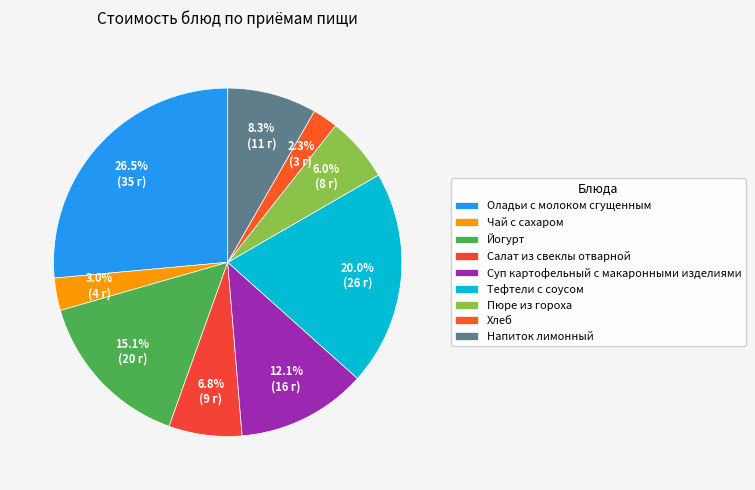

Is the sum of Хлеб and Напиток лимонный greater than half?

No